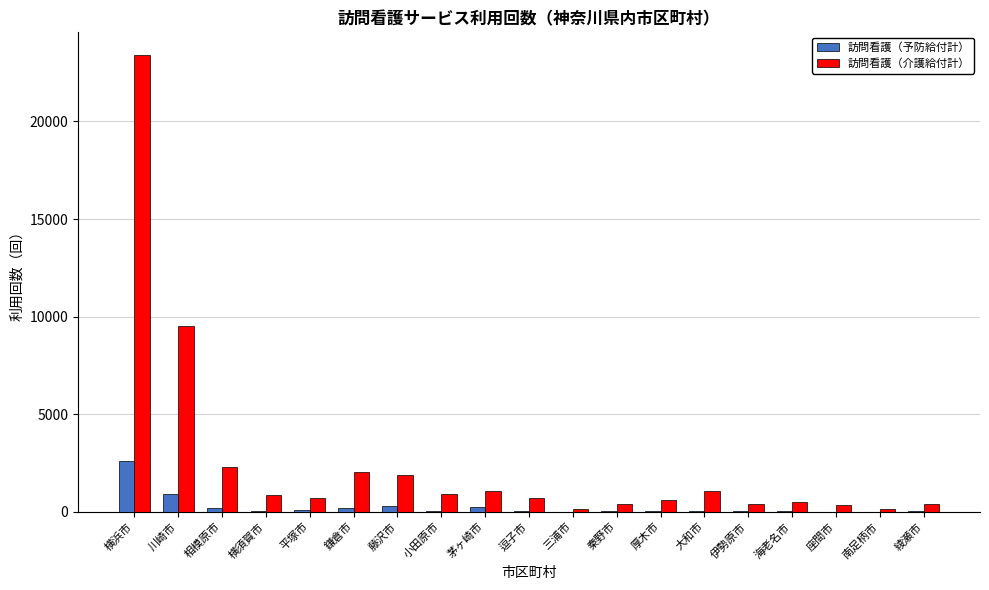

Between 川崎市 and 三浦市, which series saw the biggest shift?

訪問看護（介護給付計）